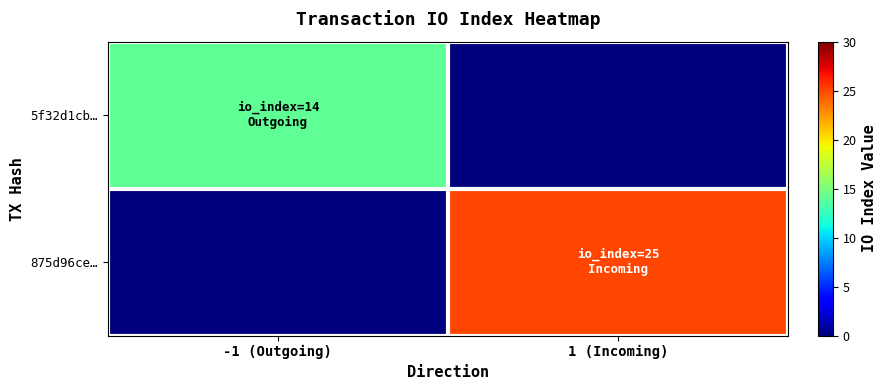

At how many categories does at least one series exceed 18?

1